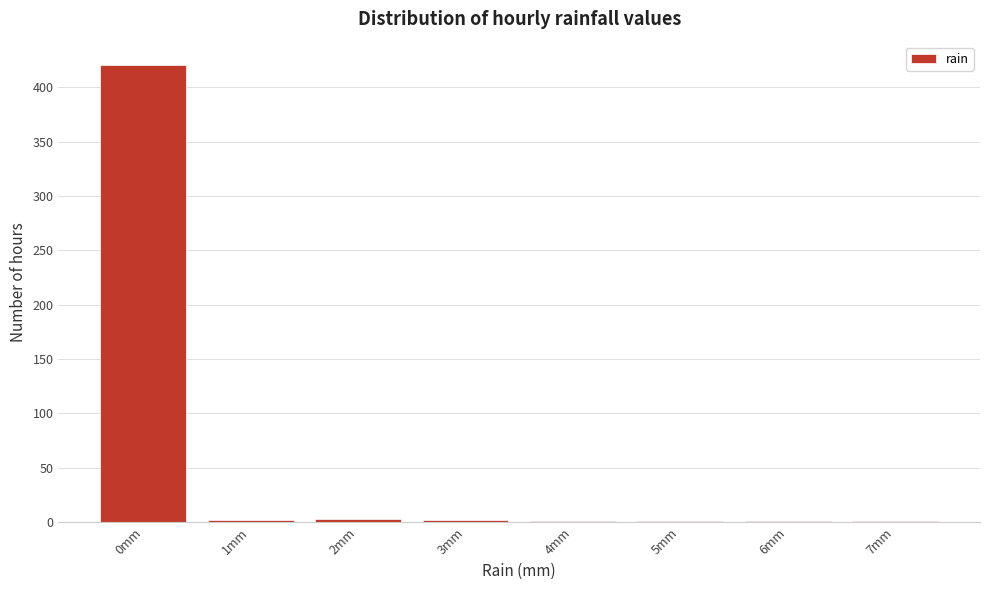

True or false: the data shows 220 at 0mm.

False